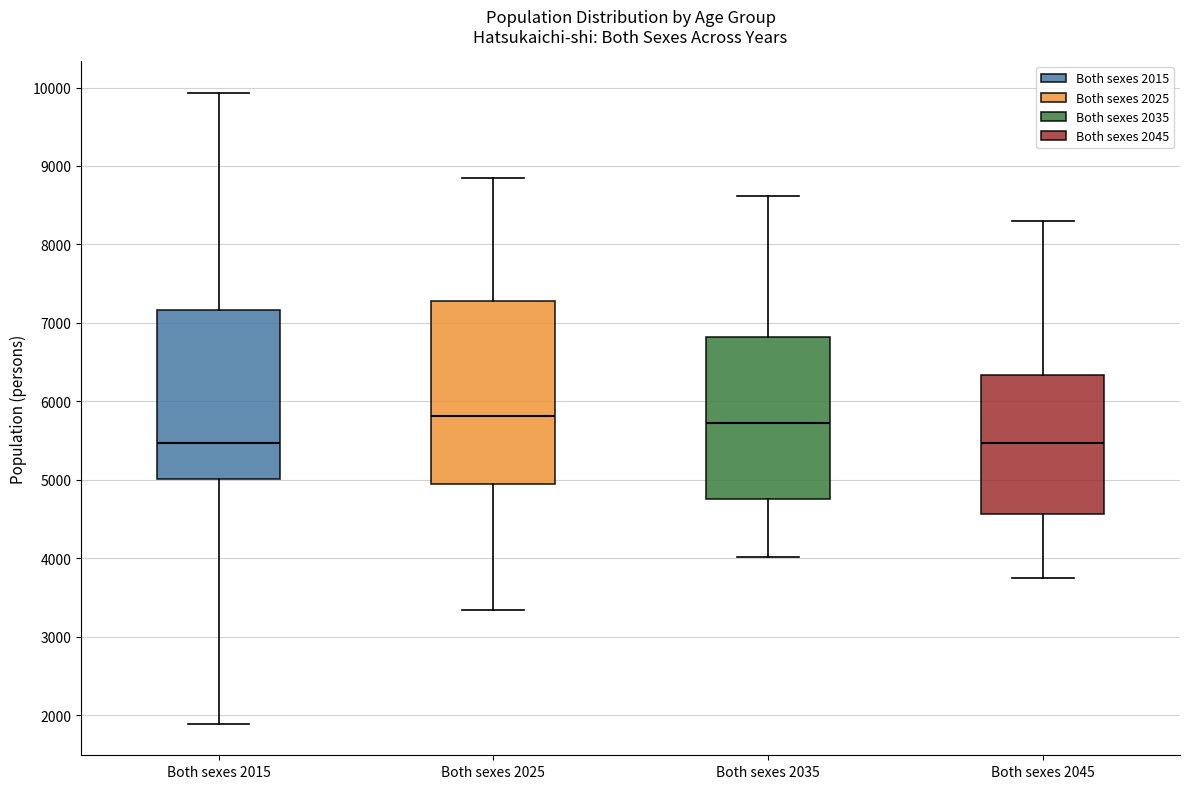

Reading left to right, read every box against the y-axis: the position of its median line, the range the box covers, and the ends of its whiskers. The values are not printed on the chart, so give them approximately, as read against the axis.

Both sexes 2015: median 5500, box 5000 to 7200, whiskers 1900 to 9900
Both sexes 2025: median 5800, box 4900 to 7300, whiskers 3300 to 8800
Both sexes 2035: median 5700, box 4800 to 6800, whiskers 4000 to 8600
Both sexes 2045: median 5500, box 4600 to 6300, whiskers 3700 to 8300